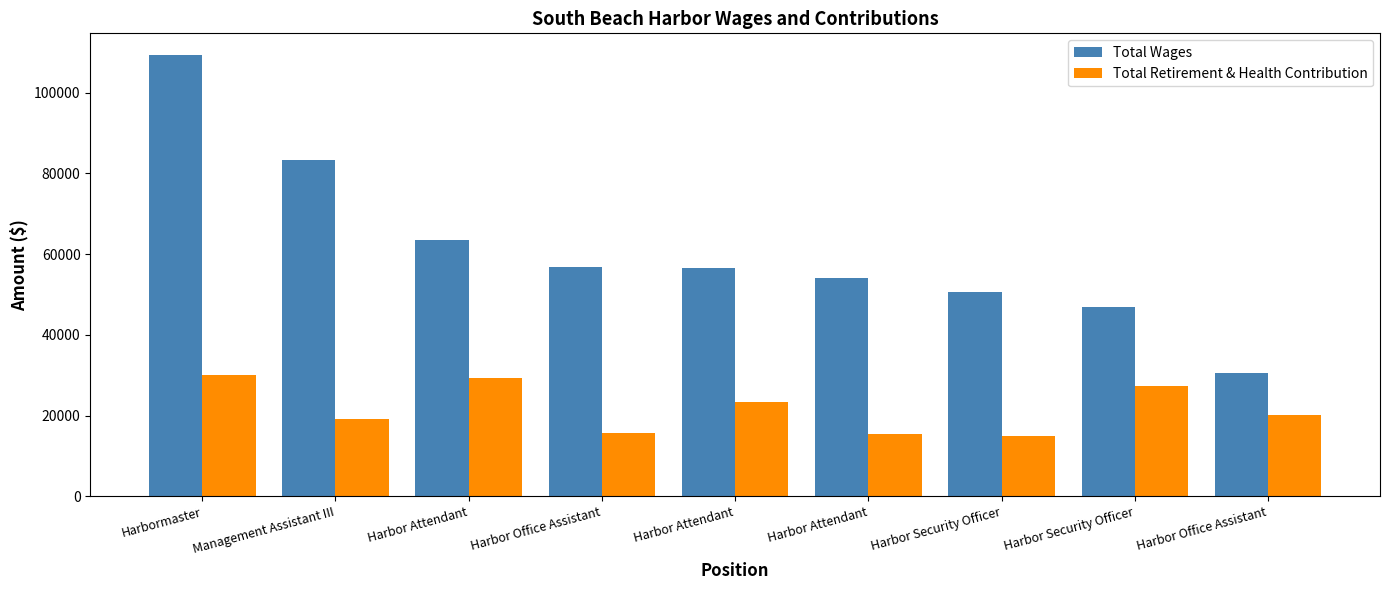

List the labels in order of Total Wages value, smallest first.

Harbor Office Assistant, Harbor Security Officer, Harbor Security Officer, Harbor Attendant, Harbor Attendant, Harbor Office Assistant, Harbor Attendant, Management Assistant III, Harbormaster